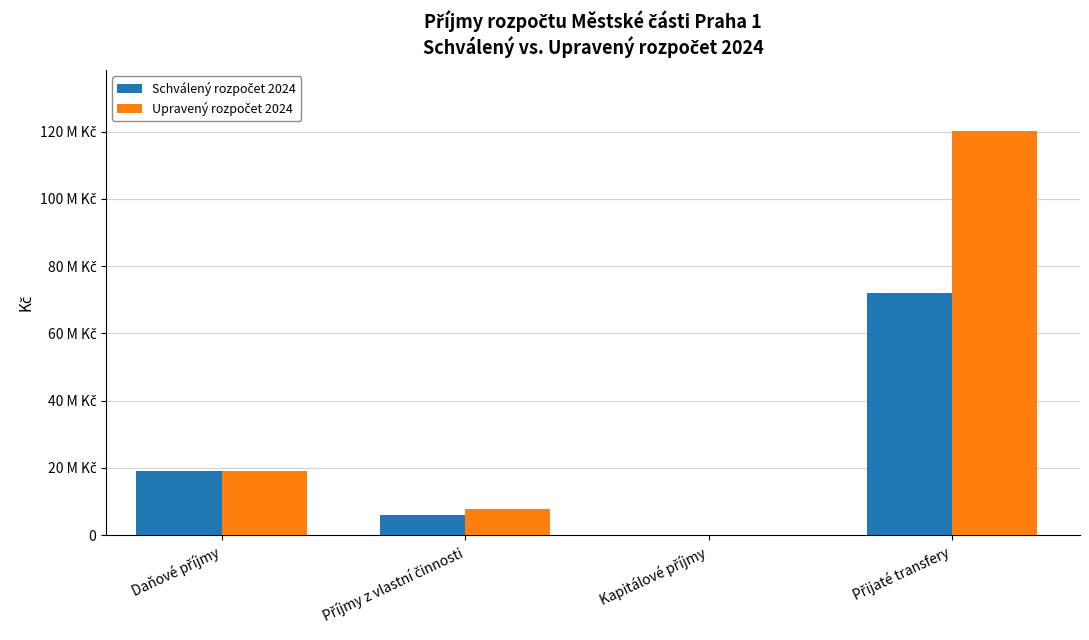

What position from the left is Kapitálové příjmy?

3